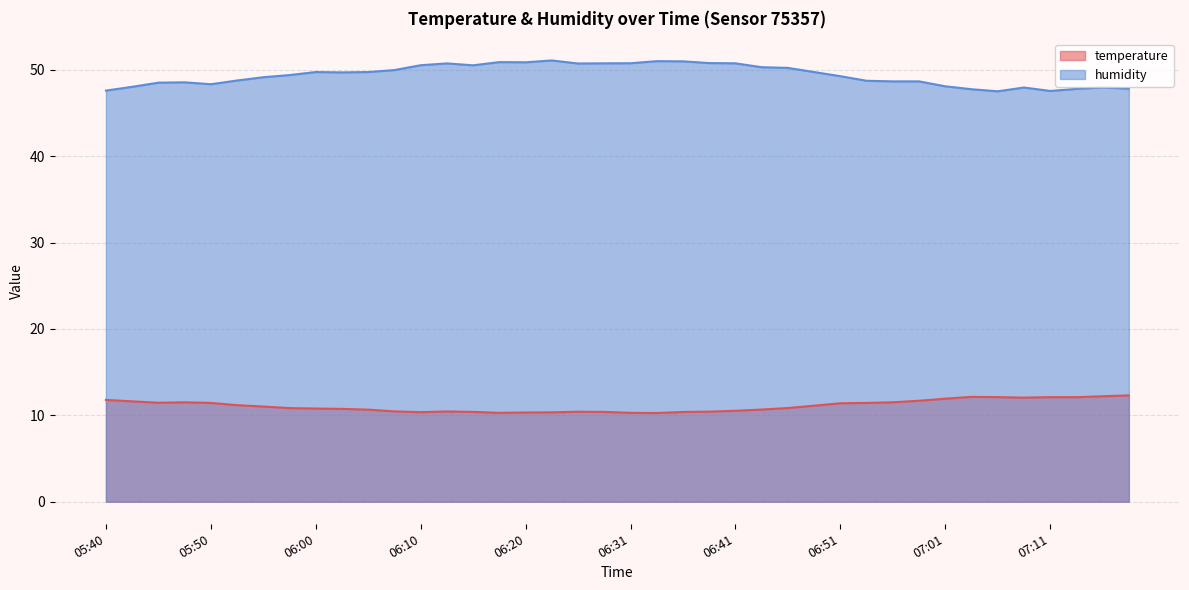

What position from the right is 07:08?

5